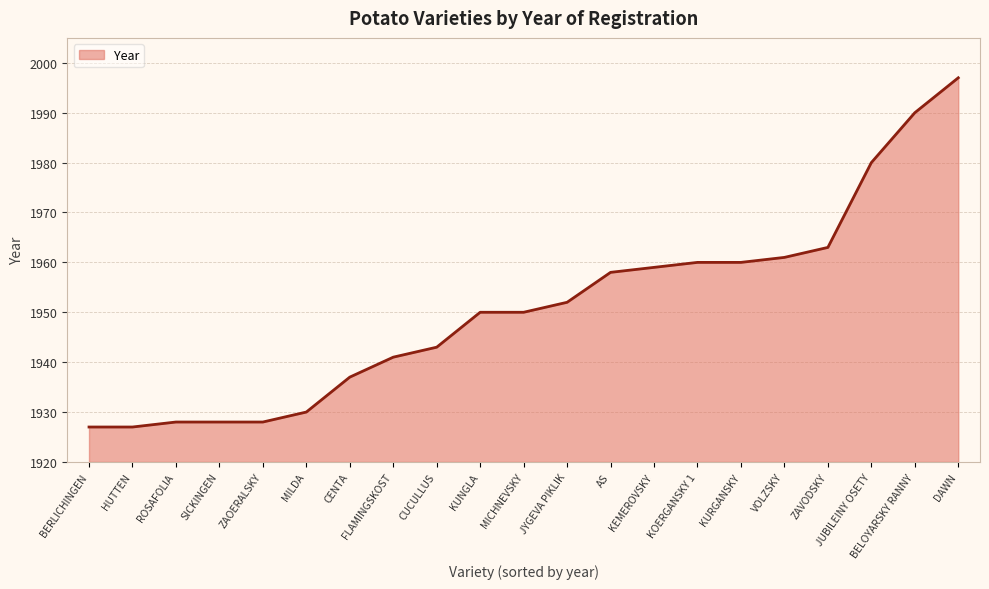

What value does the data have at KURGANSKY?

1960